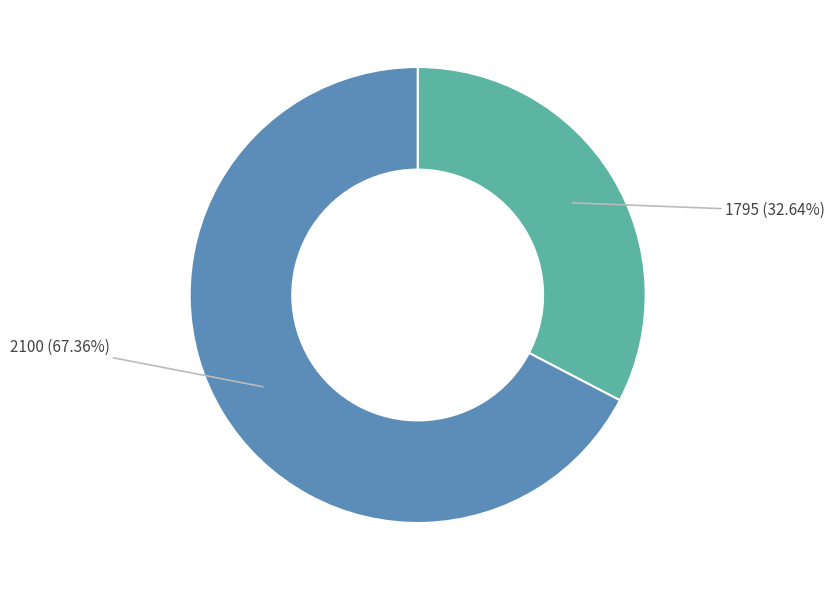

Which slice is the smallest?

1795